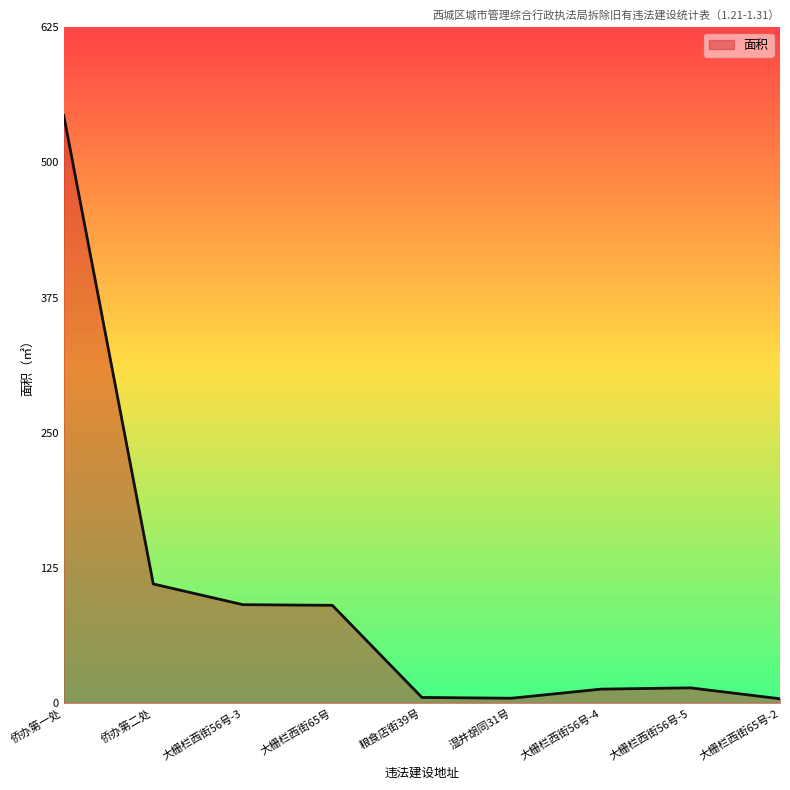

True or false: there are more than 0 points higher than both neighbors.

True